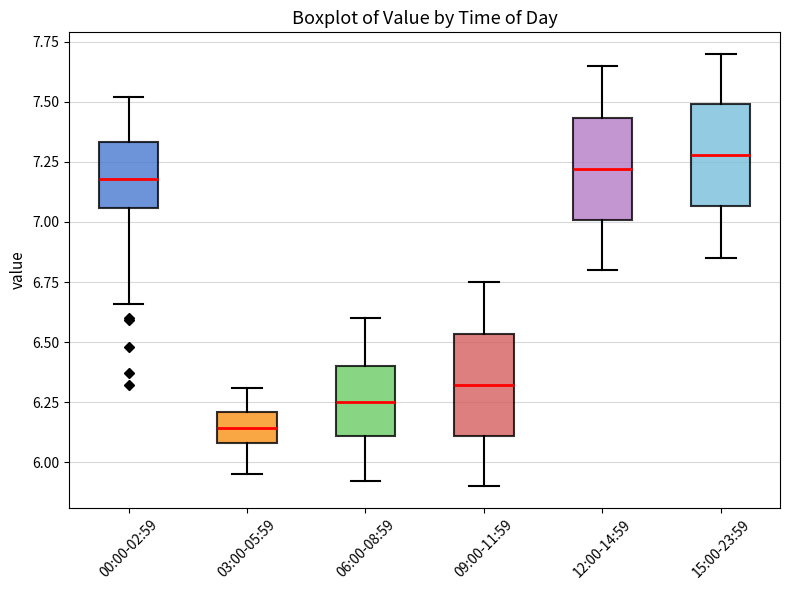

Reading left to right, read every box against the y-axis: the position of its median line, the range the box covers, and the ends of its whiskers. The values are not printed on the chart, so give them approximately, as read against the axis.

00:00-02:59: median 7.20, box 7.05 to 7.35, whiskers 6.65 to 7.50
03:00-05:59: median 6.15, box 6.10 to 6.20, whiskers 5.95 to 6.30
06:00-08:59: median 6.25, box 6.10 to 6.40, whiskers 5.90 to 6.60
09:00-11:59: median 6.30, box 6.10 to 6.55, whiskers 5.90 to 6.75
12:00-14:59: median 7.20, box 7.00 to 7.45, whiskers 6.80 to 7.65
15:00-23:59: median 7.30, box 7.05 to 7.50, whiskers 6.85 to 7.70